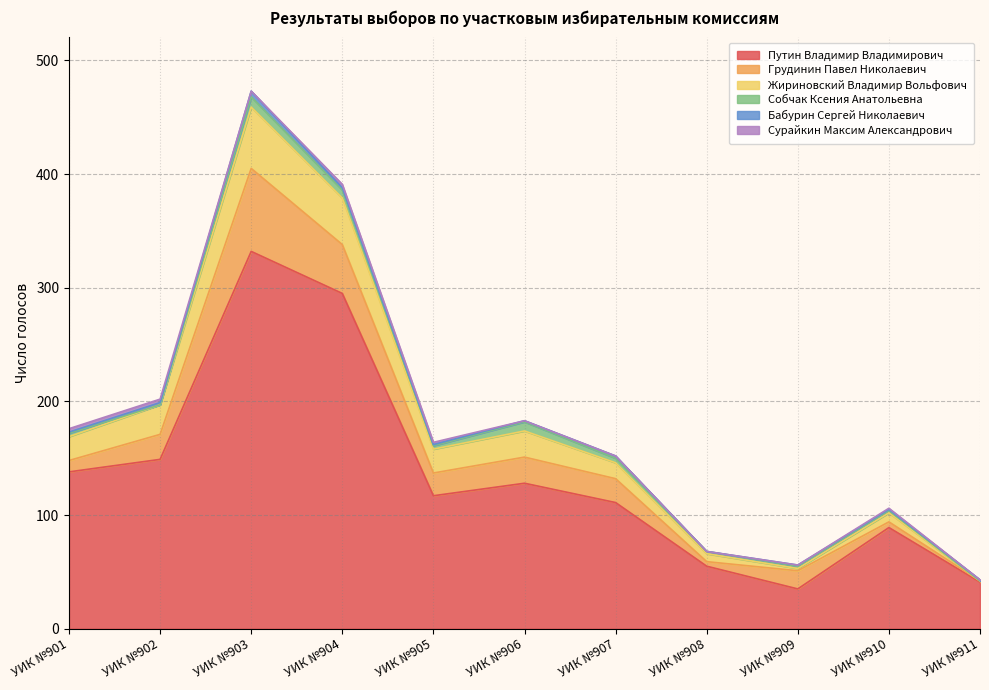

Reading left to right, what are all the values shown in this chart?

Путин Владимир Владимирович: 138	149	332	295	117	128	111	55	35	89	41
Грудинин Павел Николаевич: 10	22	73	43	20	23	21	4	16	5	1
Жириновский Владимир Вольфович: 21	26	54	41	21	23	14	7	2	8	0
Собчак Ксения Анатольевна: 3	0	9	7	3	8	4	2	2	2	0
Бабурин Сергей Николаевич: 1	2	5	2	1	1	2	0	1	1	1
Сурайкин Максим Александрович: 3	3	0	3	2	0	0	0	0	1	0